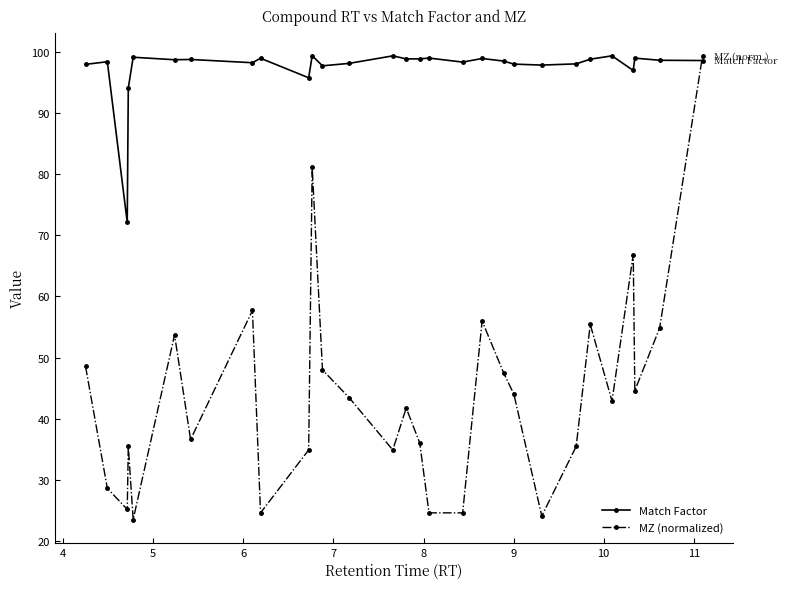

What is the value of the MZ (normalized) point at the 21st from the left?

44.0